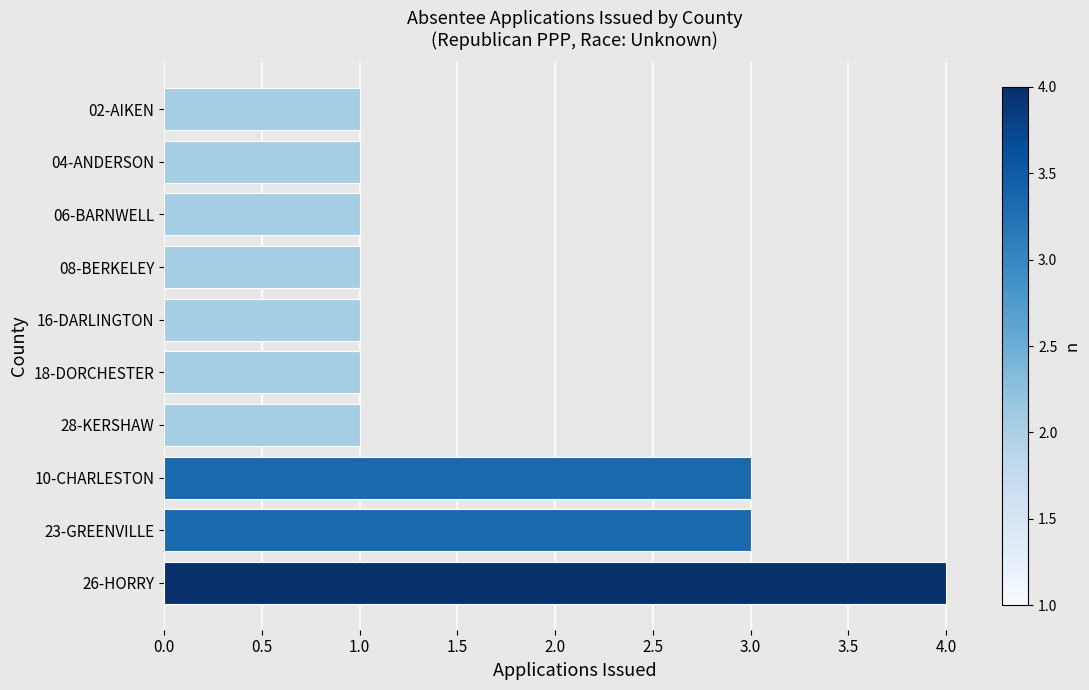

Approximately how many times larger is the value at 16-DARLINGTON compared to 06-BARNWELL?

1.0